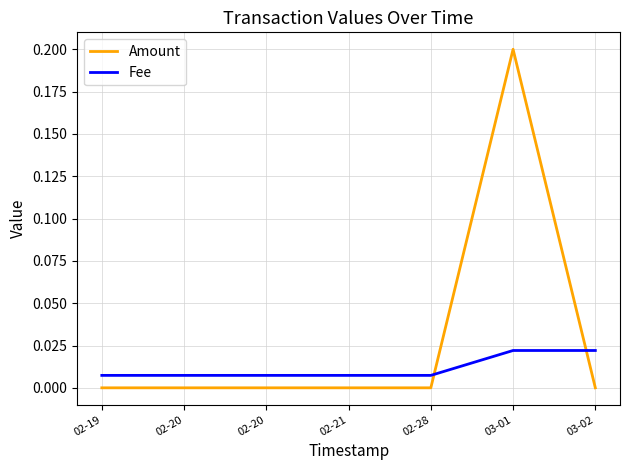

Reading right to left, list all the values displayed in this chart.

Amount: 03-02=0.0	03-01=0.2	02-28=0.0	02-21=0.0	02-20=0.0	02-20=0.0	02-19=0.0
Fee: 03-02=0.0	03-01=0.0	02-28=0.0	02-21=0.0	02-20=0.0	02-20=0.0	02-19=0.0